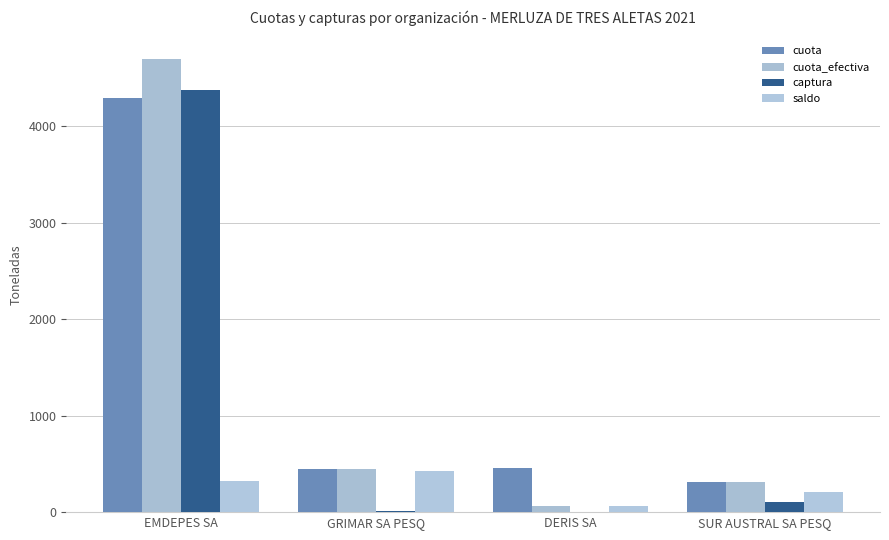

At which label does cuota_efectiva reach its minimum?

DERIS SA